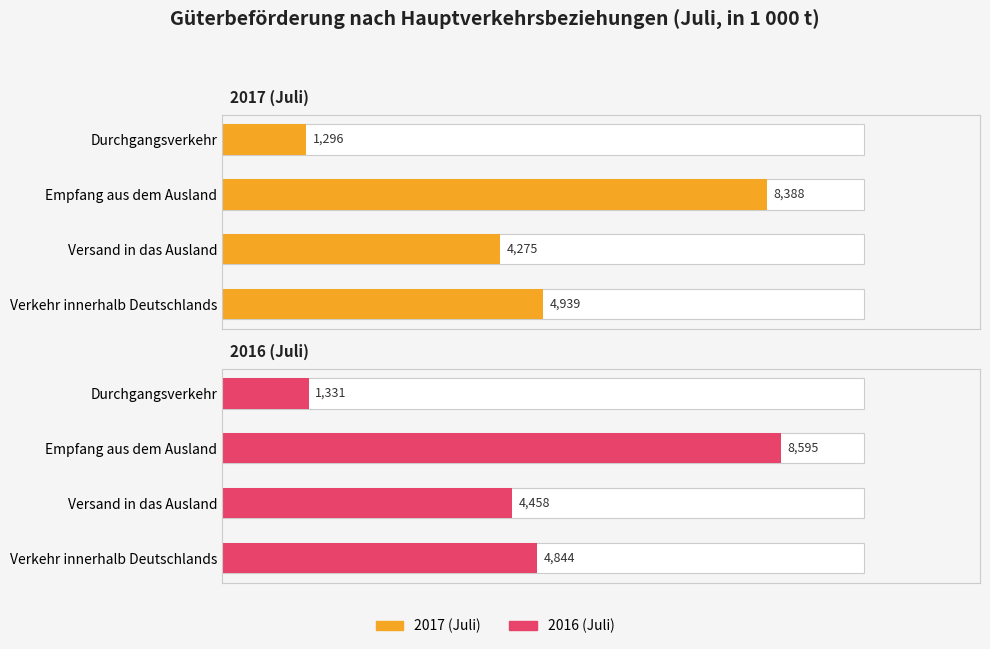

Are the bars grouped side by side (vs. stacked)?

Yes